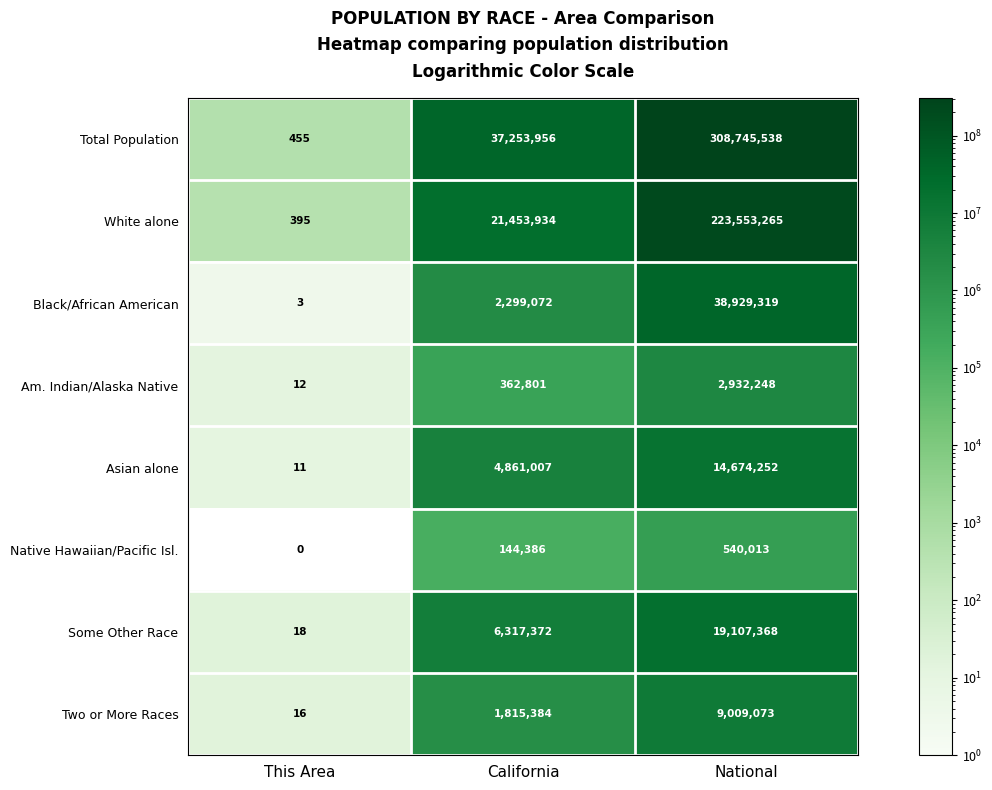

Between California and National, which series saw the biggest shift?

Total Population